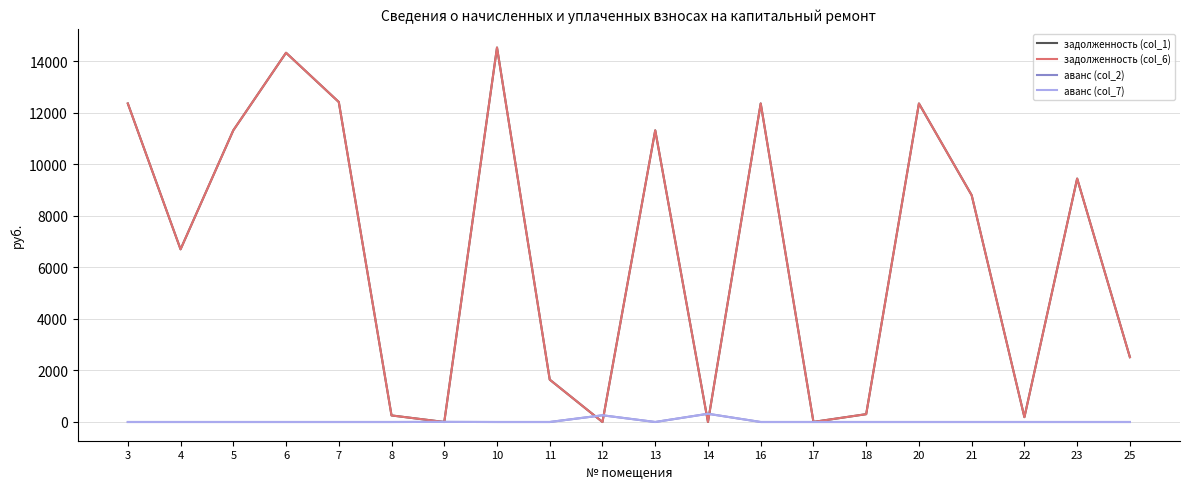

What is the difference between the second highest and second lowest values in the аванс (col_2) series?

260.2